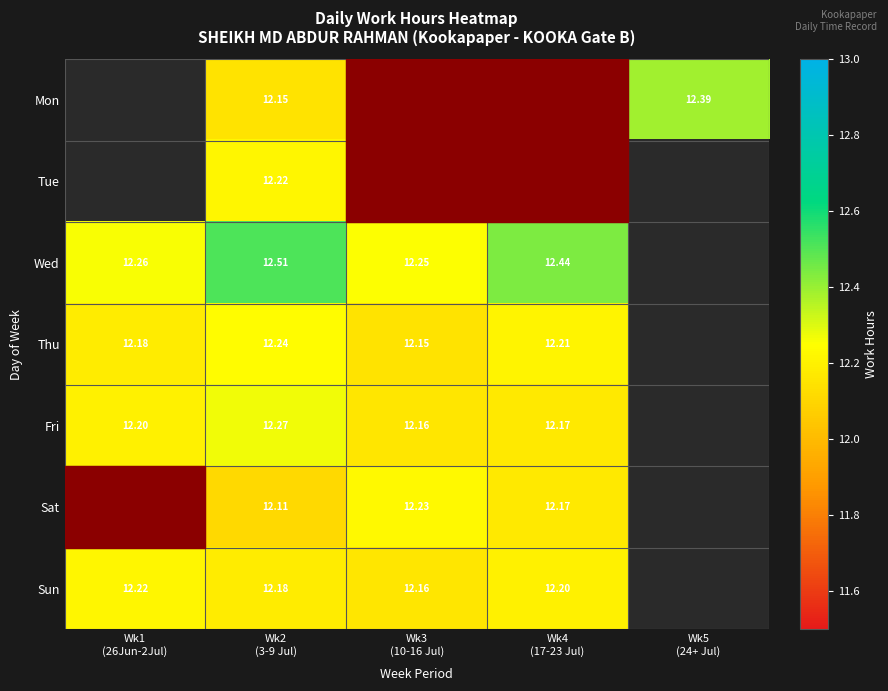

Between Wk1 (26Jun-2Jul) and Wk3 (10-16 Jul), which series saw the biggest shift?

Sun